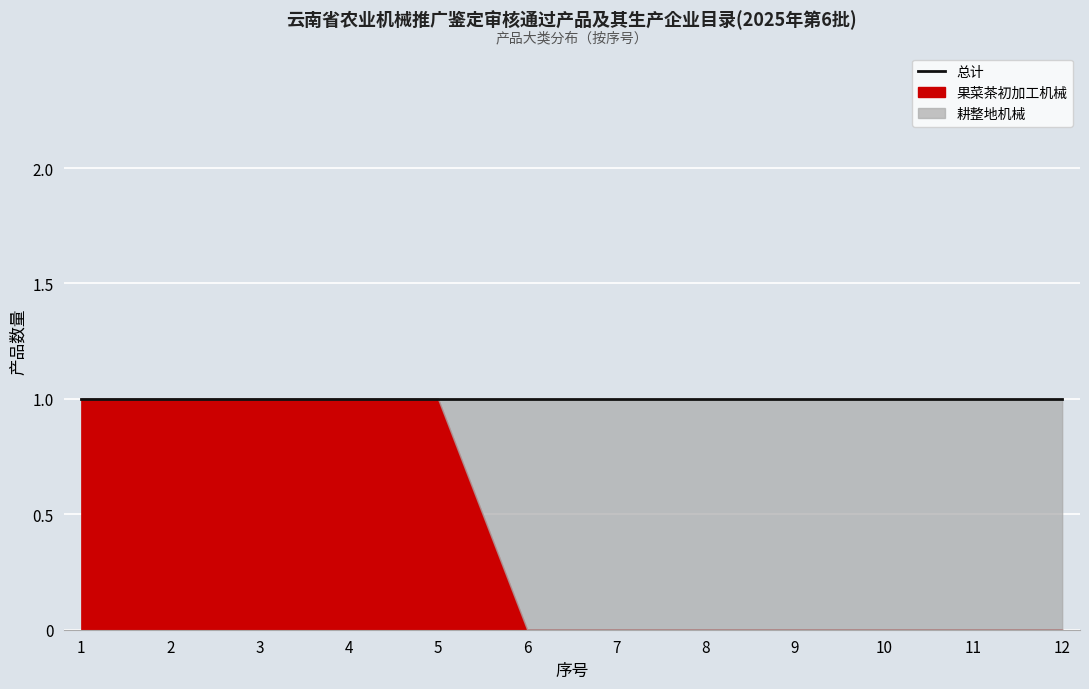

List the series in order of their overall mean, lowest first.

果菜茶初加工机械, 耕整地机械